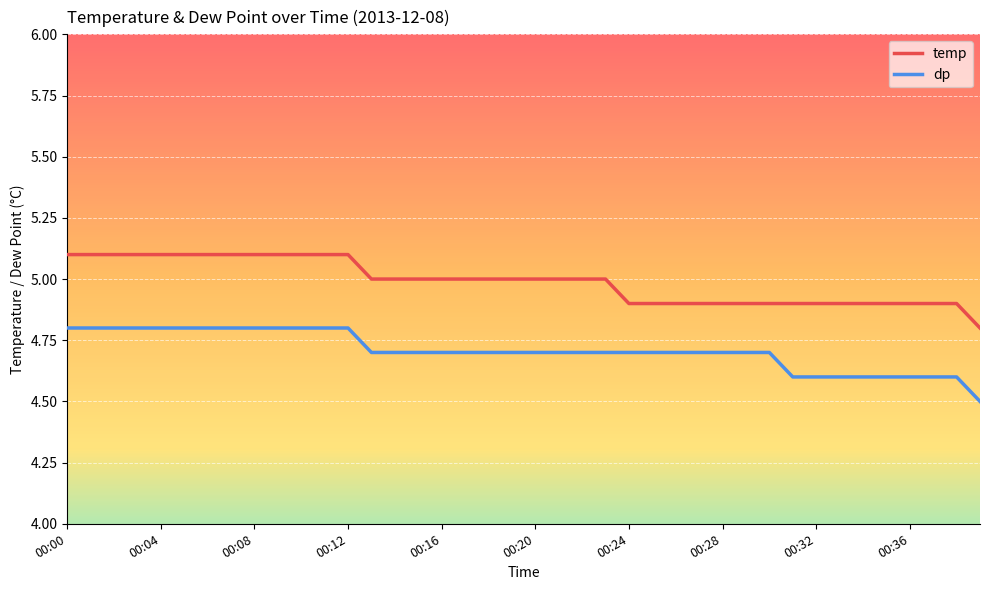

Which series has the largest total across all categories?

temp